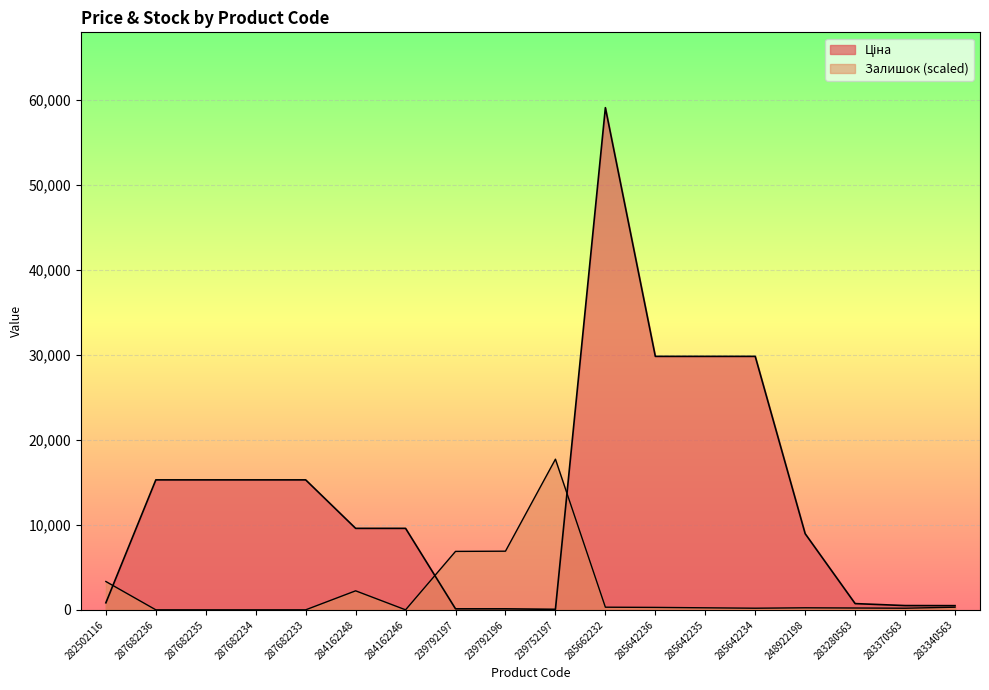

At 248922198, list the series in order from largest to smallest.

Ціна, Залишок